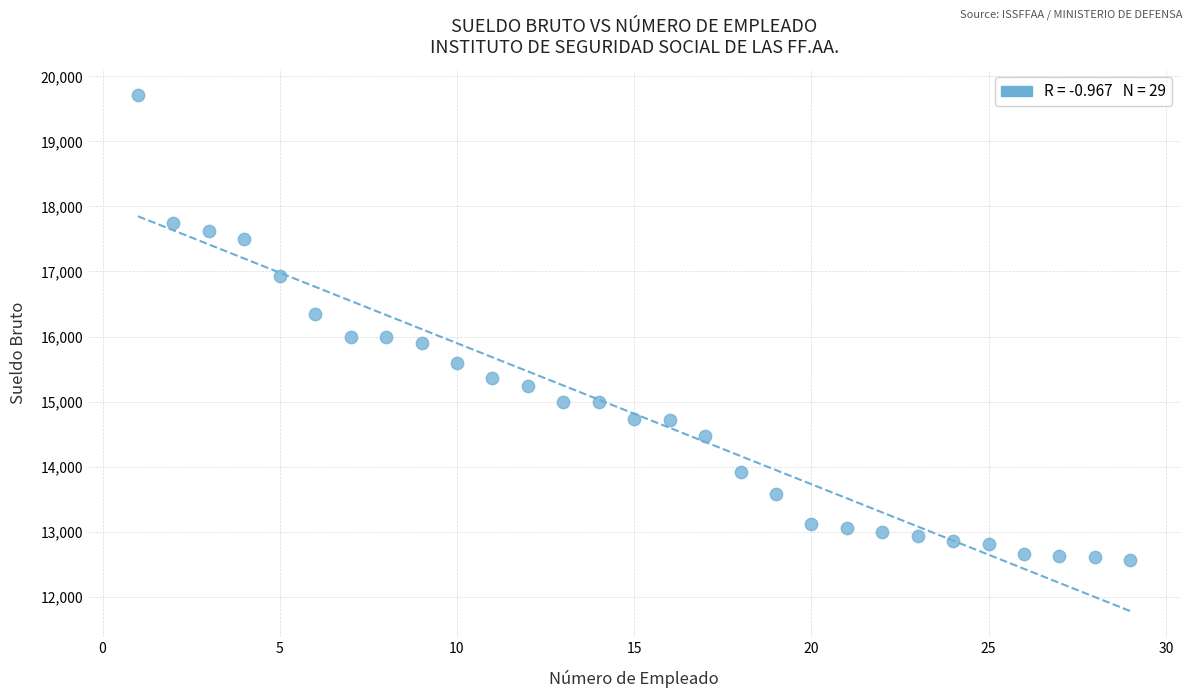

What is the range of Y values (max minus min)?

7146.0